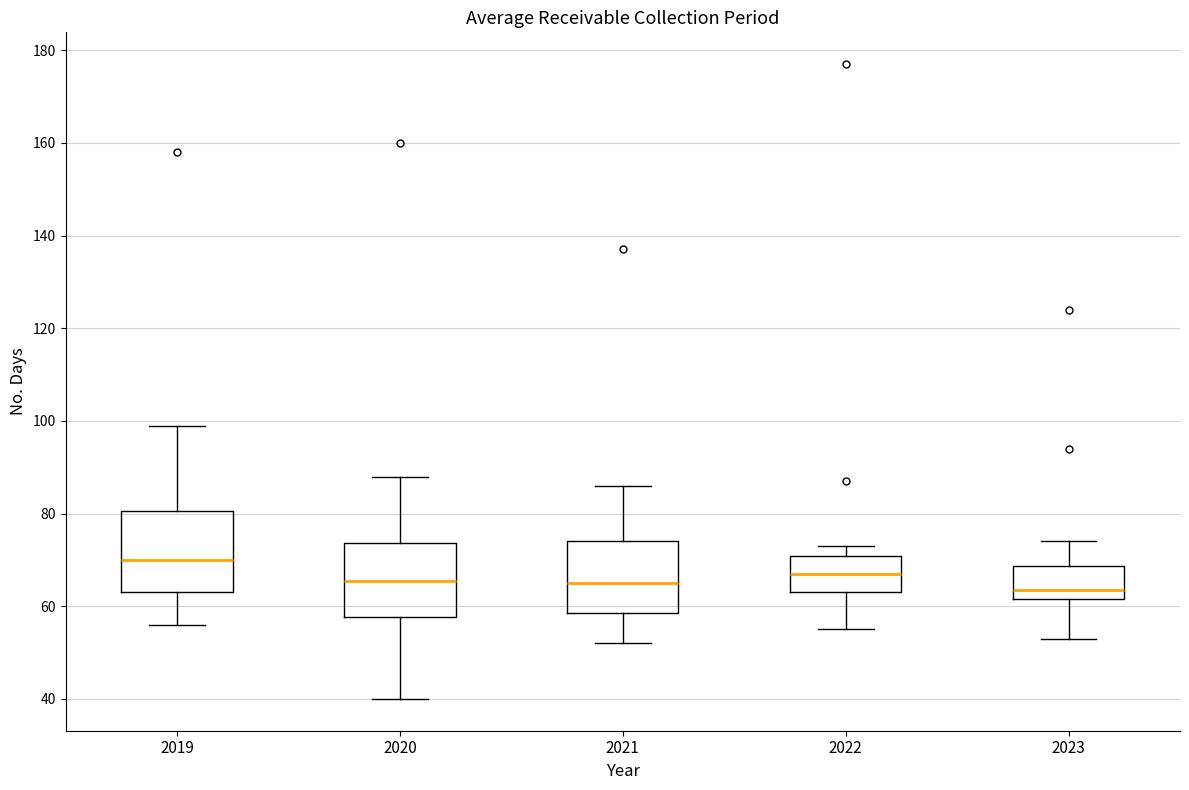

Where is the upper edge of the box at x = 2022 on the y-axis? The values are not printed on the chart, so give them approximately, as read against the axis.

70